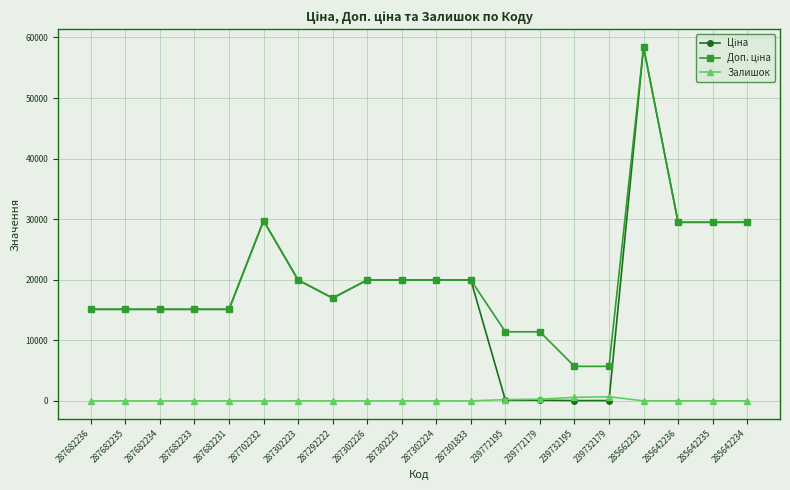

What is the maximum value for Залишок?

686.0